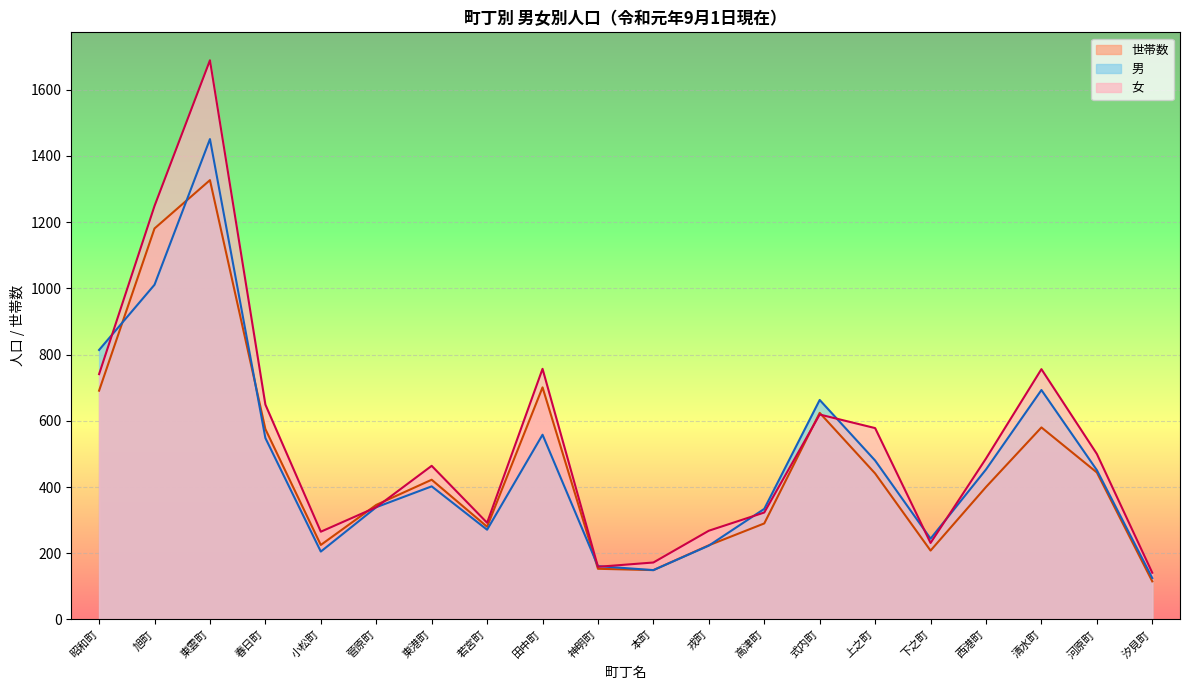

The value of 世帯数 at 小松町 is 225. True or false?

True